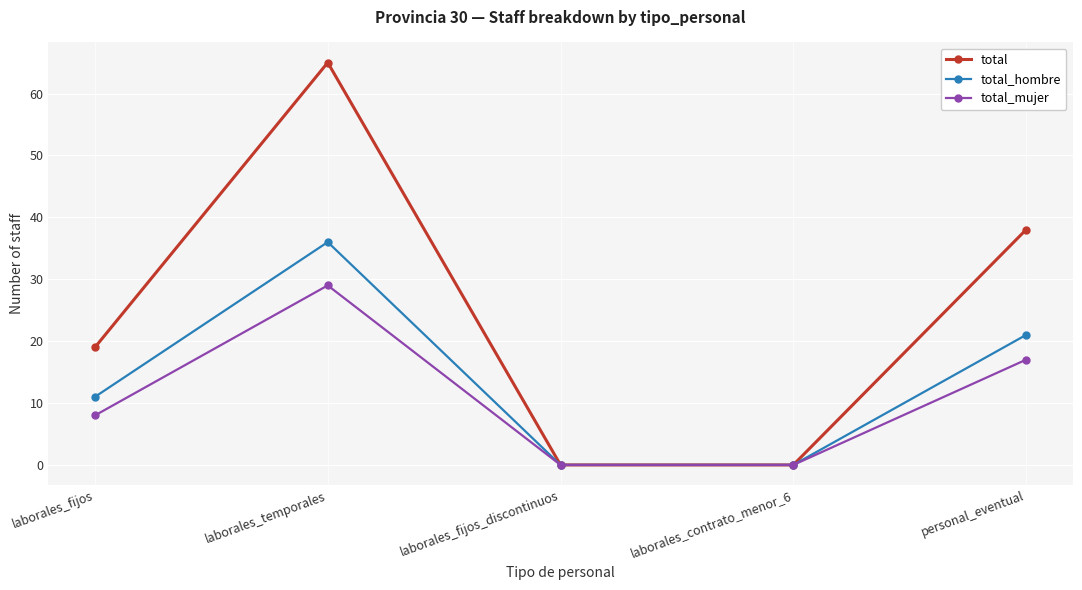

What is the average value of the total series?

24